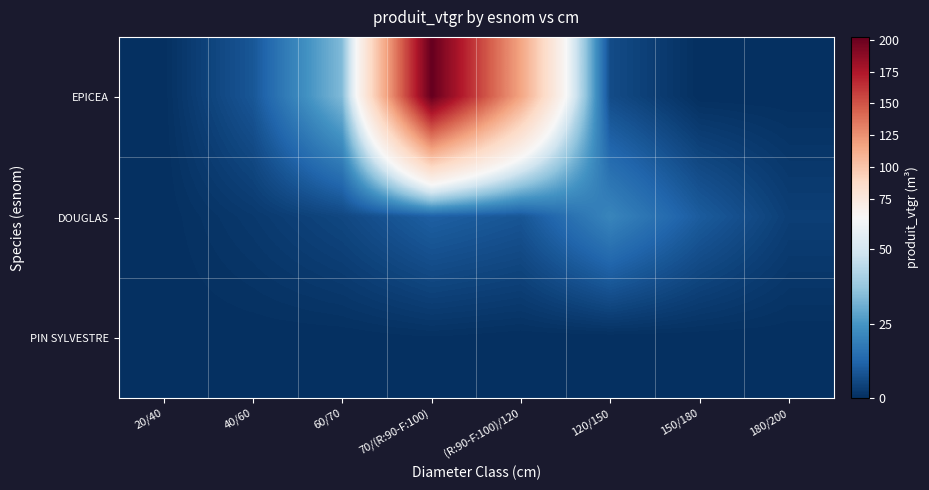

Reading left to right, what are all the values shown in this chart?

EPICEA: 20/40=0.1	40/60=8.9	60/70=34.0	70/(R:90-F:100)=202.1	(R:90-F:100)/120=116.6	120/150=6.4	150/180=0.0	180/200=0.0
DOUGLAS: 20/40=0.0	40/60=2.3	60/70=5.4	70/(R:90-F:100)=10.9	(R:90-F:100)/120=8.6	120/150=20.6	150/180=10.1	180/200=3.5
PIN SYLVESTRE: 20/40=0.0	40/60=0.0	60/70=0.0	70/(R:90-F:100)=0.4	(R:90-F:100)/120=0.0	120/150=0.0	150/180=0.0	180/200=0.0